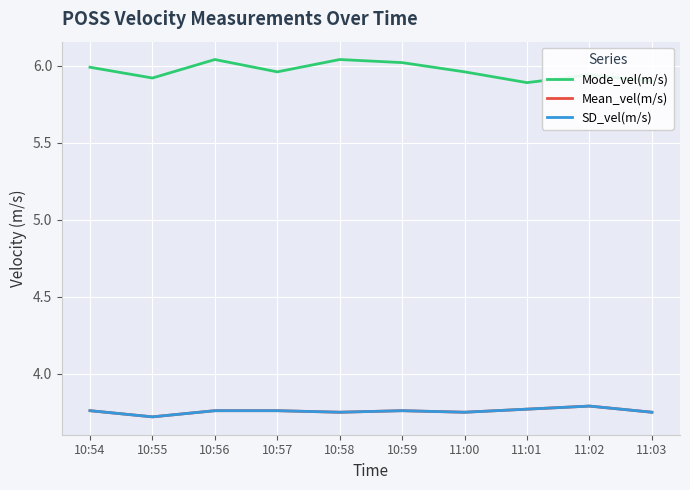

How many SD_vel(m/s) values are between 3 and 4?

10